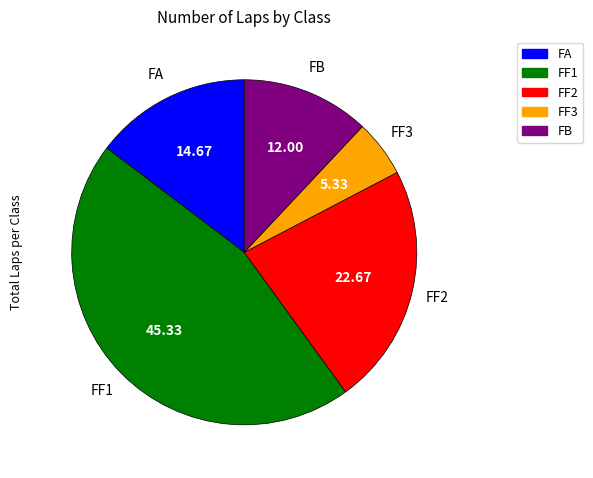

Do FA and FF2 together represent more than half of the pie?

No